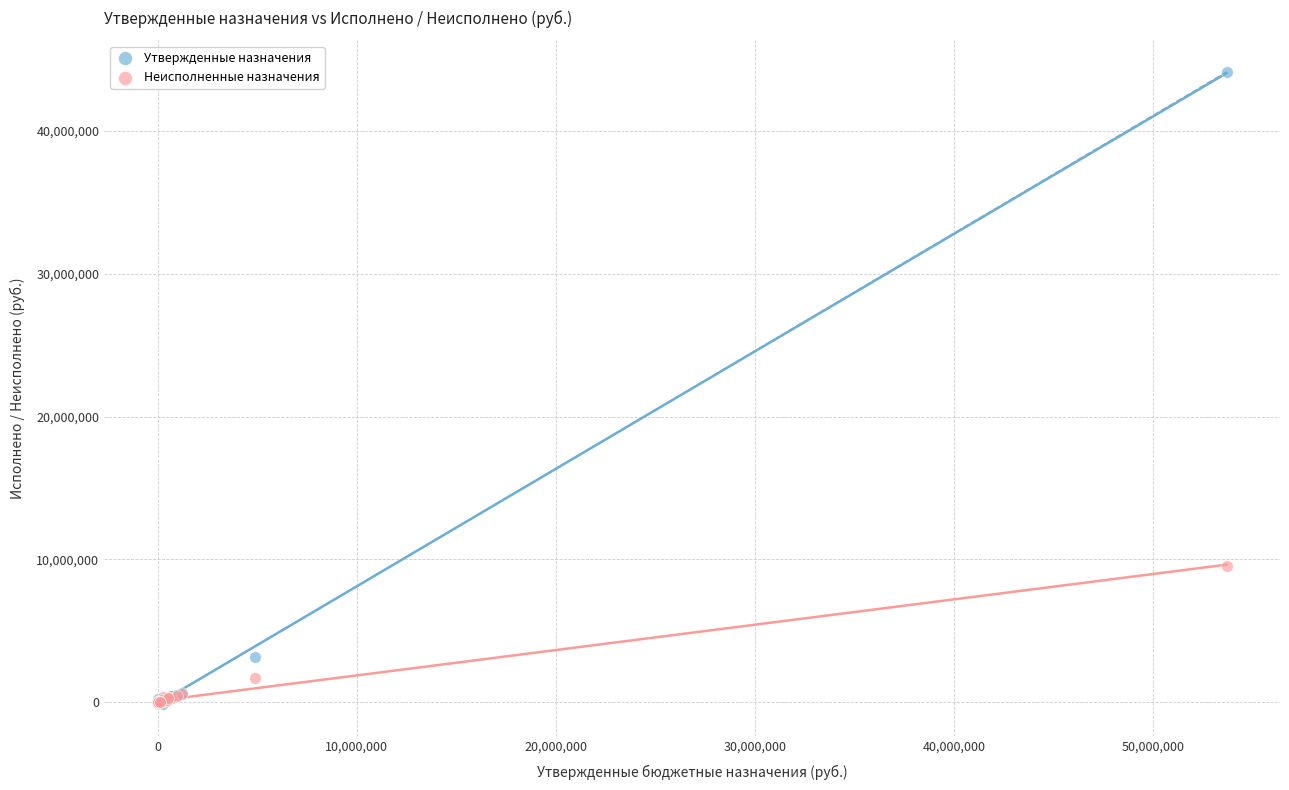

What are all the series names shown in the legend?

Утвержденные назначения, Неисполненные назначения